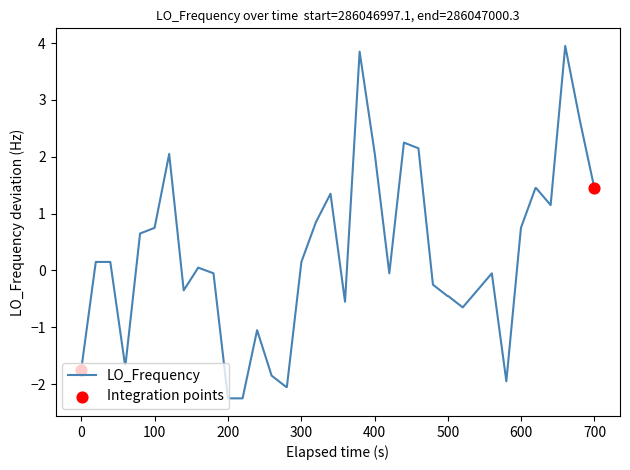

What is the difference between the maximum and minimum values?

6.2